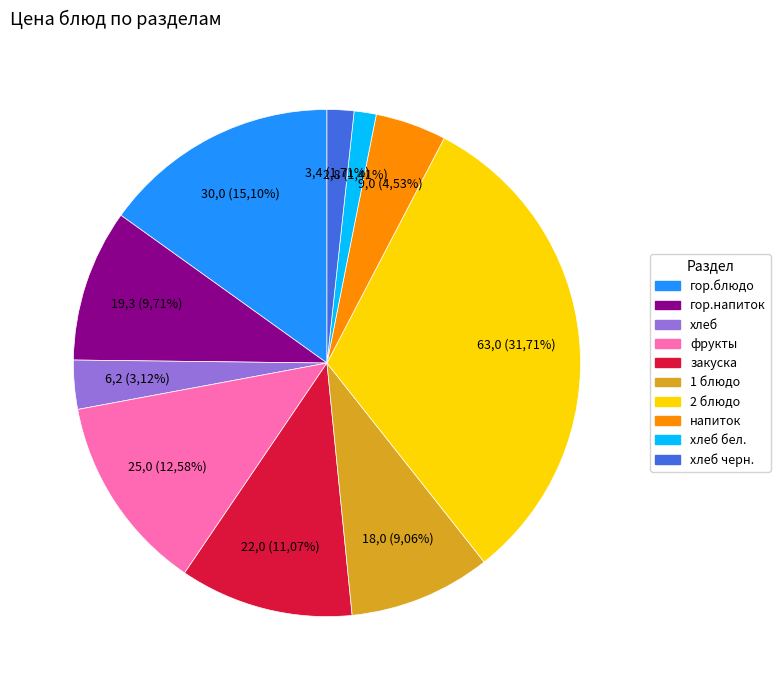

To the nearest percent, what percentage of the pie is закуска?

11%